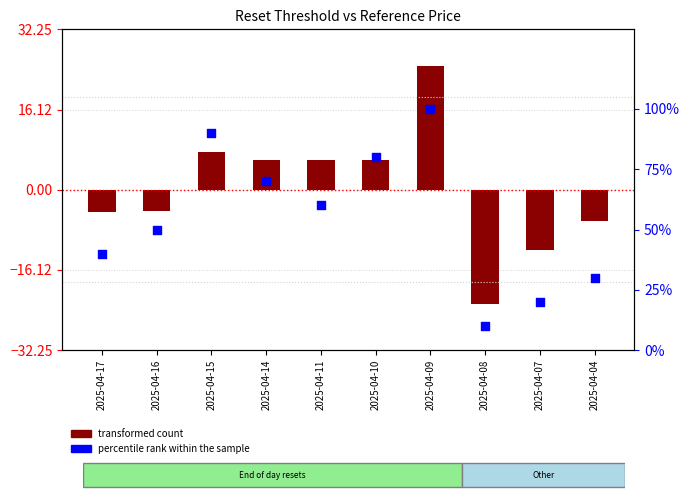

Which has a higher value, 2025-04-04 or 2025-04-09?

2025-04-09